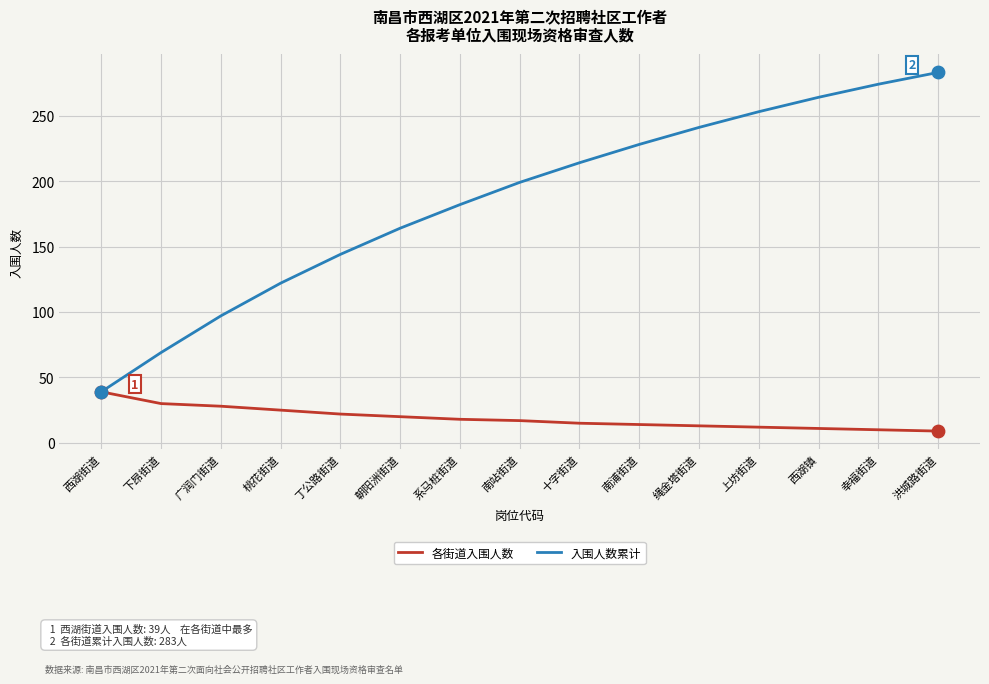

What are all the series names shown in the legend?

各街道入围人数, 入围人数累计